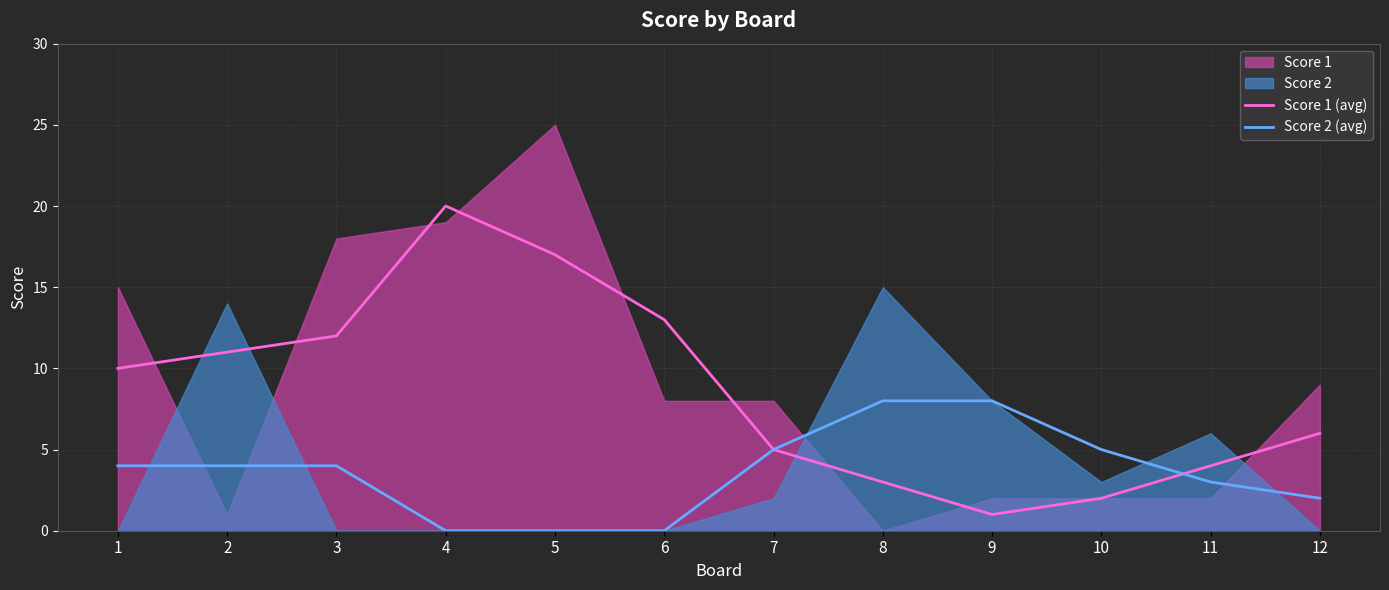

At which category is the sum across all series the highest?

4